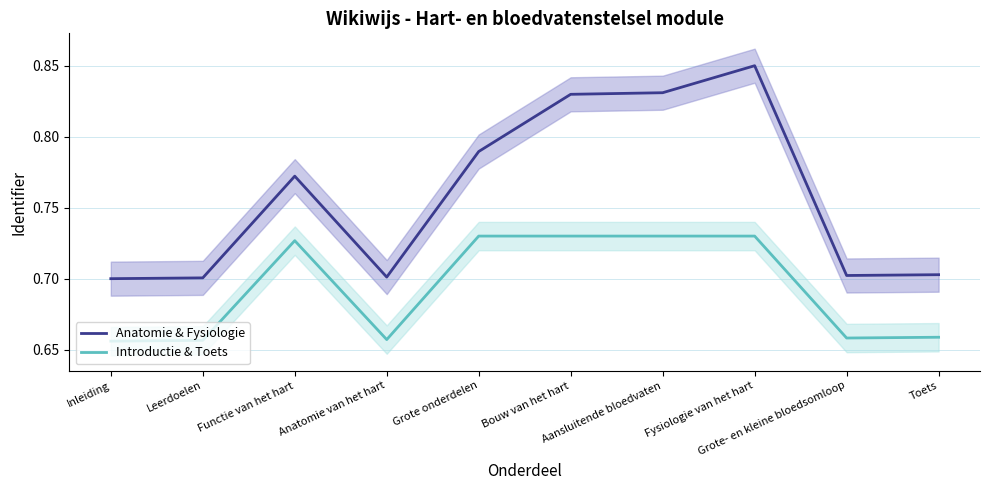

True or false: Anatomie & Fysiologie and Introductie & Toets cross at least once.

False